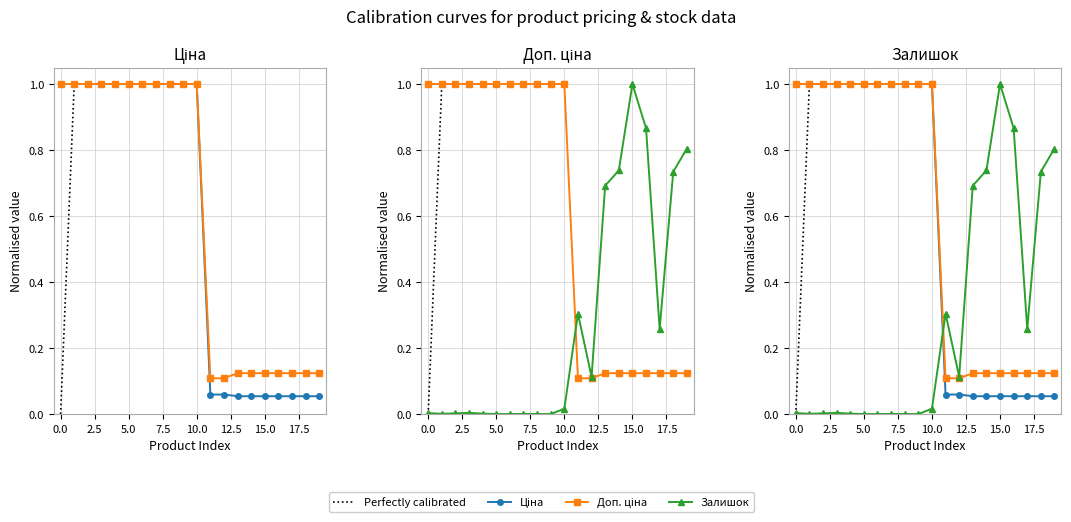

Is this an area chart (filled region under the line)?

No